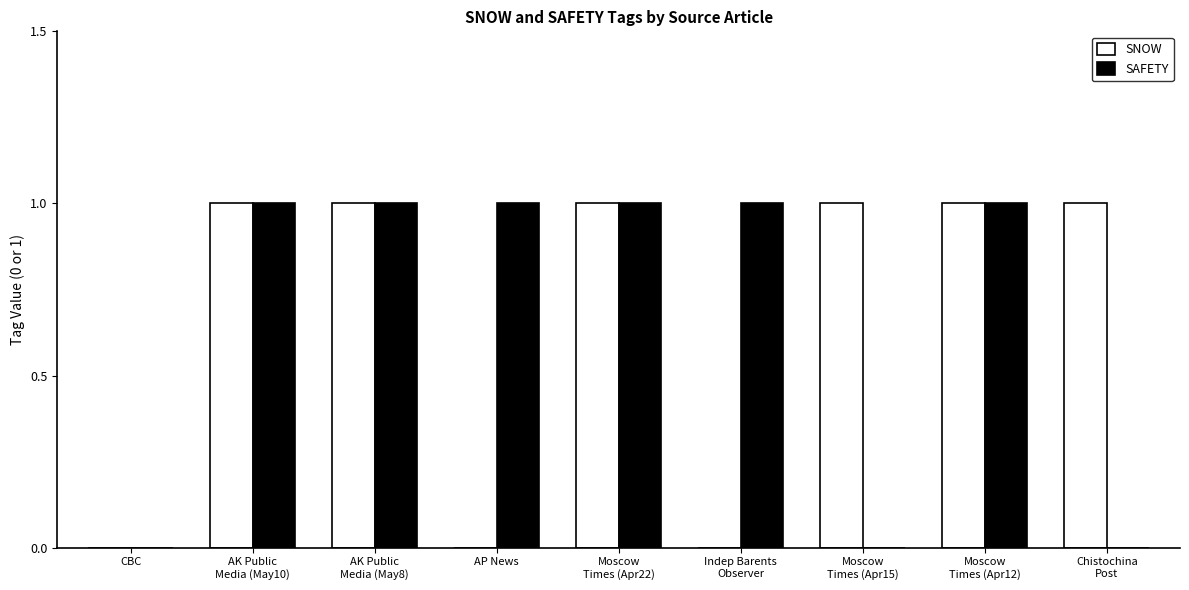

What are all the series names shown in the legend?

SNOW, SAFETY